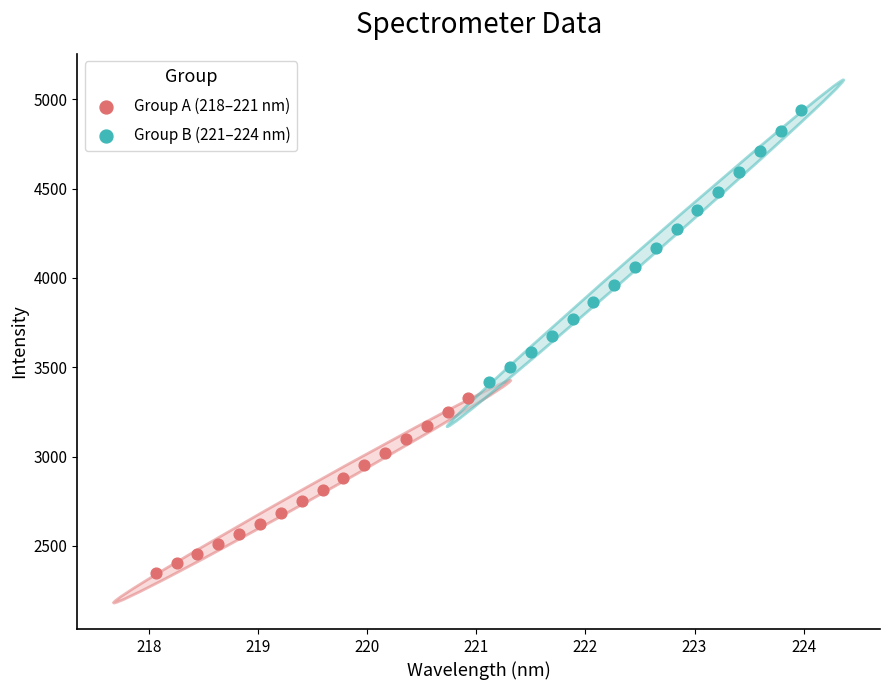

Which series contains the highest Y value?

Group B (221–224 nm)